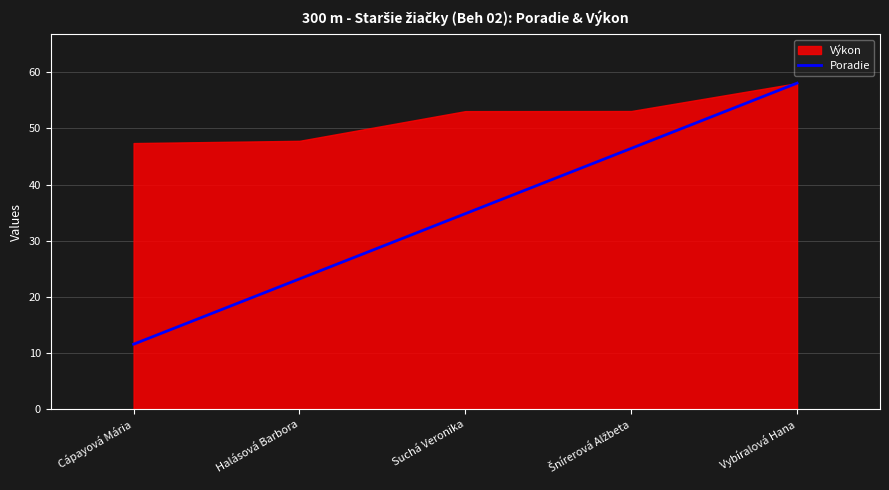

The value at Cápayová Mária is 17.1. True or false?

False